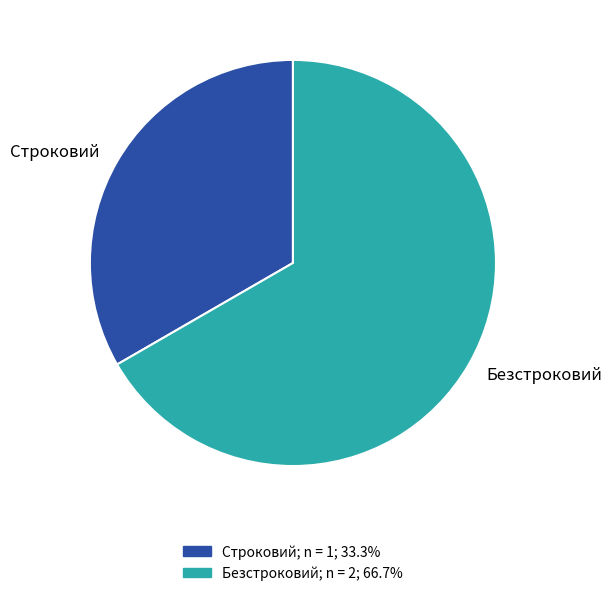

What is the smallest slice in the pie chart?

Строковий